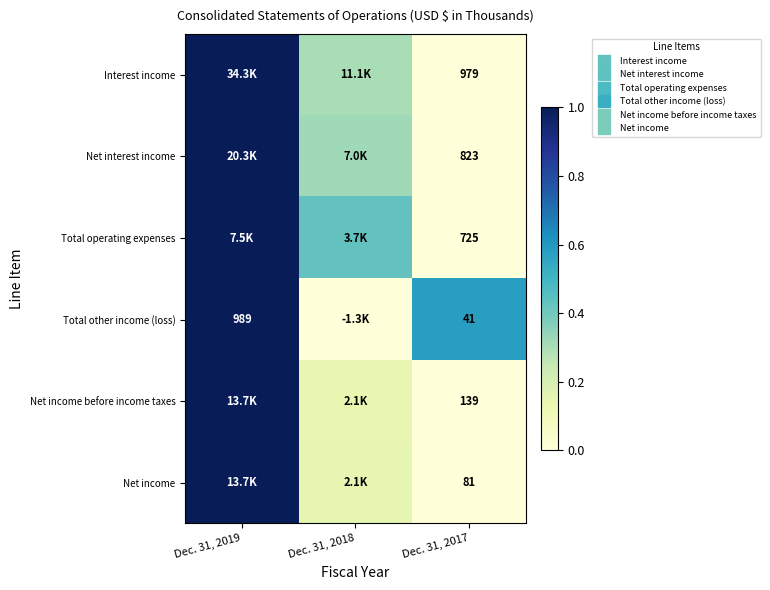

At which label is Net income before income taxes closest to 0?

Dec. 31, 2017